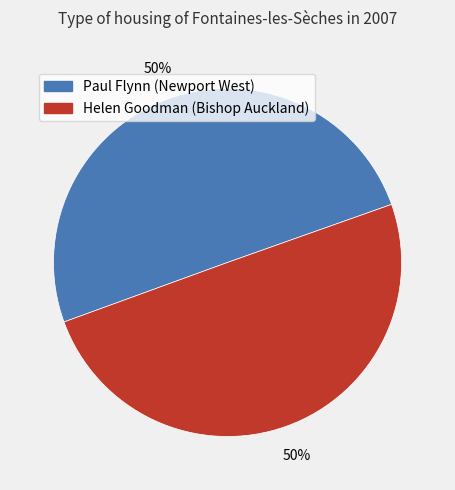

Do Paul Flynn (Newport West) and Helen Goodman (Bishop Auckland) together represent more than half of the pie?

Yes